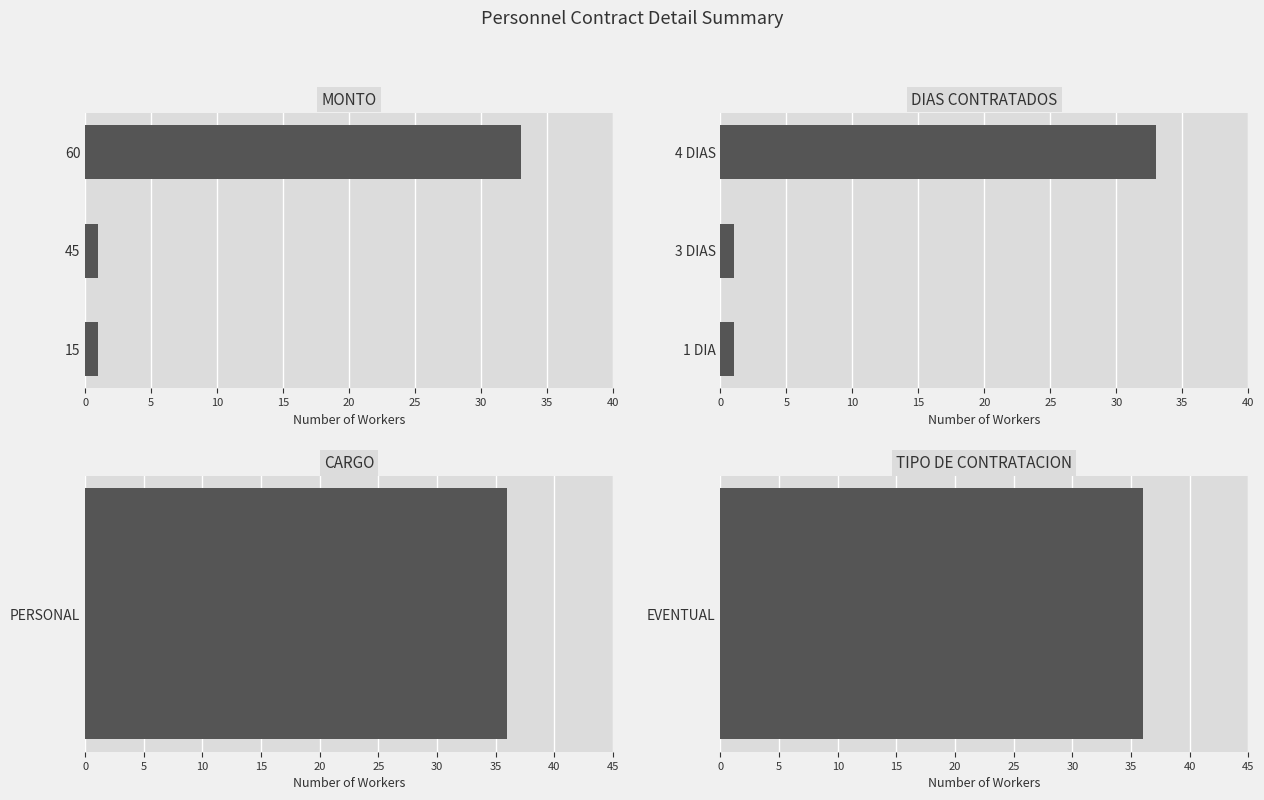

Which series changed the most between 0 and 10?

MONTO